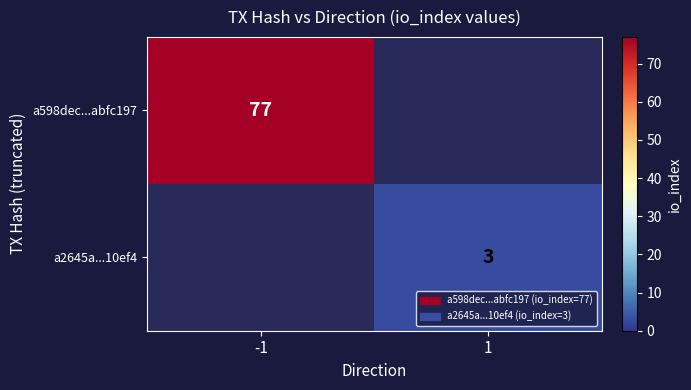

The value of a2645a...10ef4 at 1 is 3. True or false?

True